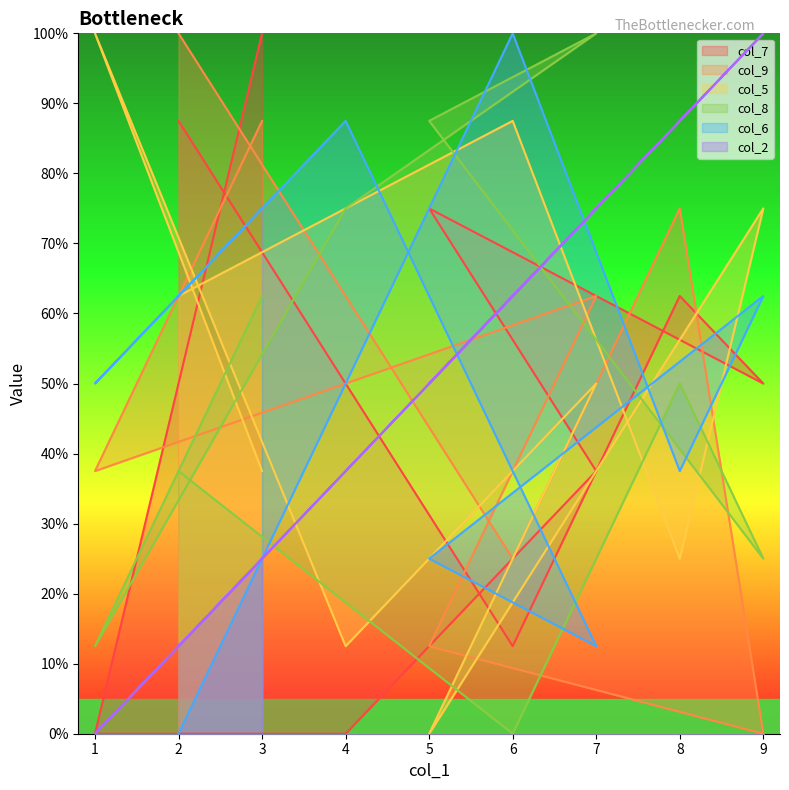

Which series has the largest total across all categories?

col_9